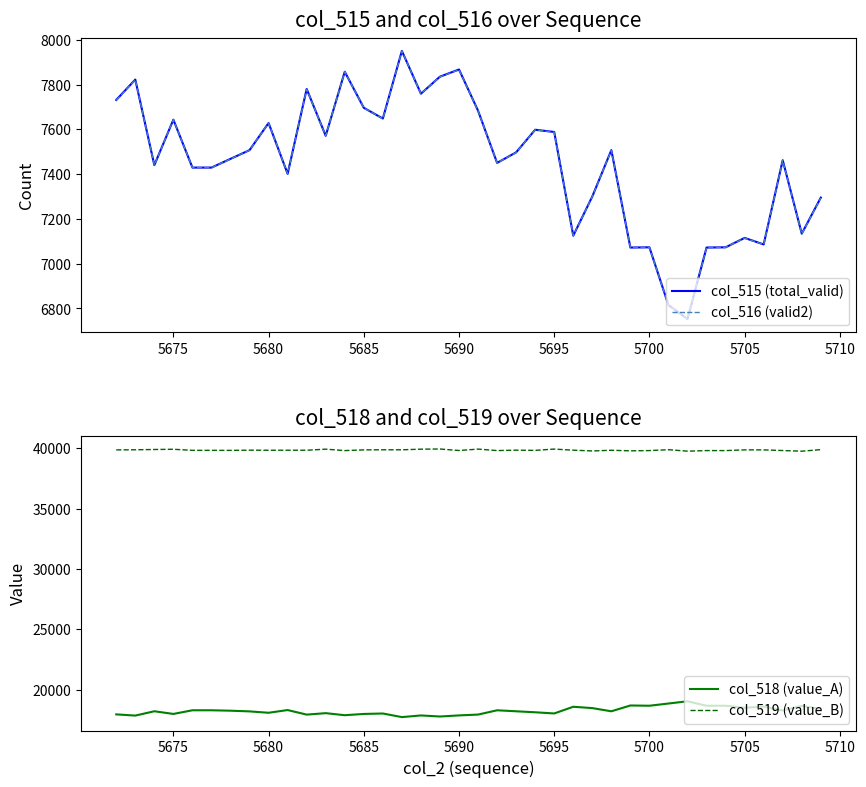

What is the difference between the maximum and minimum values in the col_518 (value_A) series?

1310